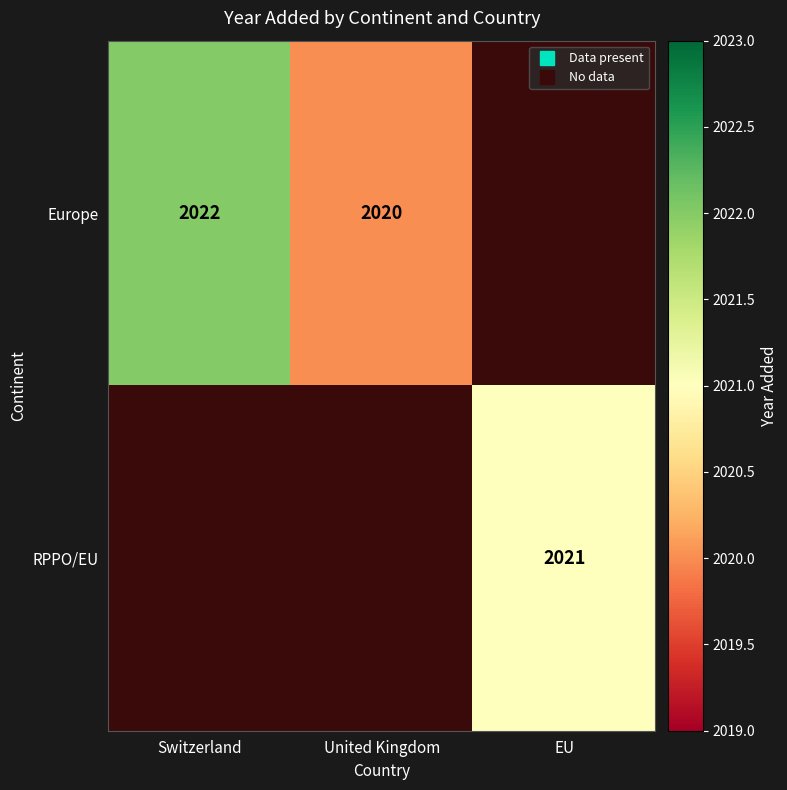

Which series has the widest spread of values?

Europe